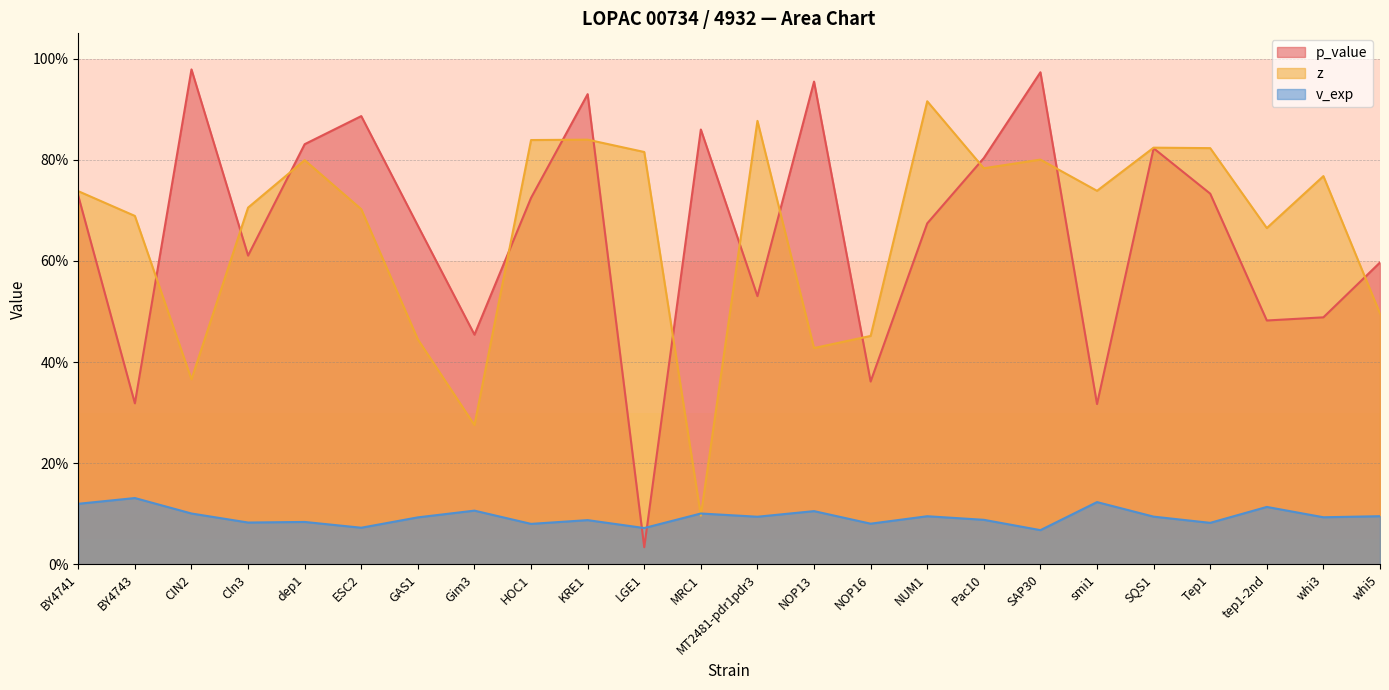

In v_exp, how many points are lower than both neighbors (excluding endpoints)?

9